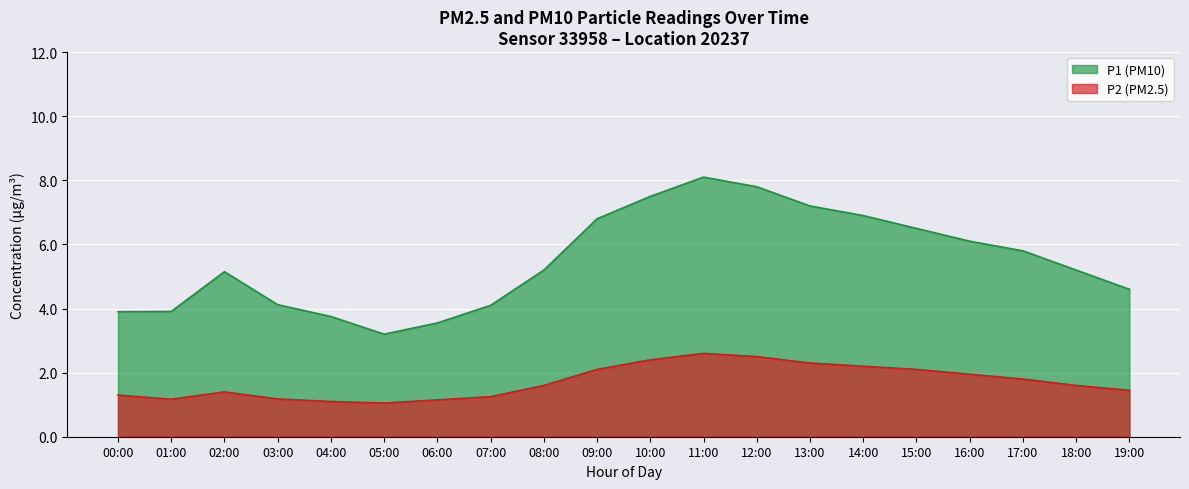

True or false: P1 and P2 intersect in this chart.

False